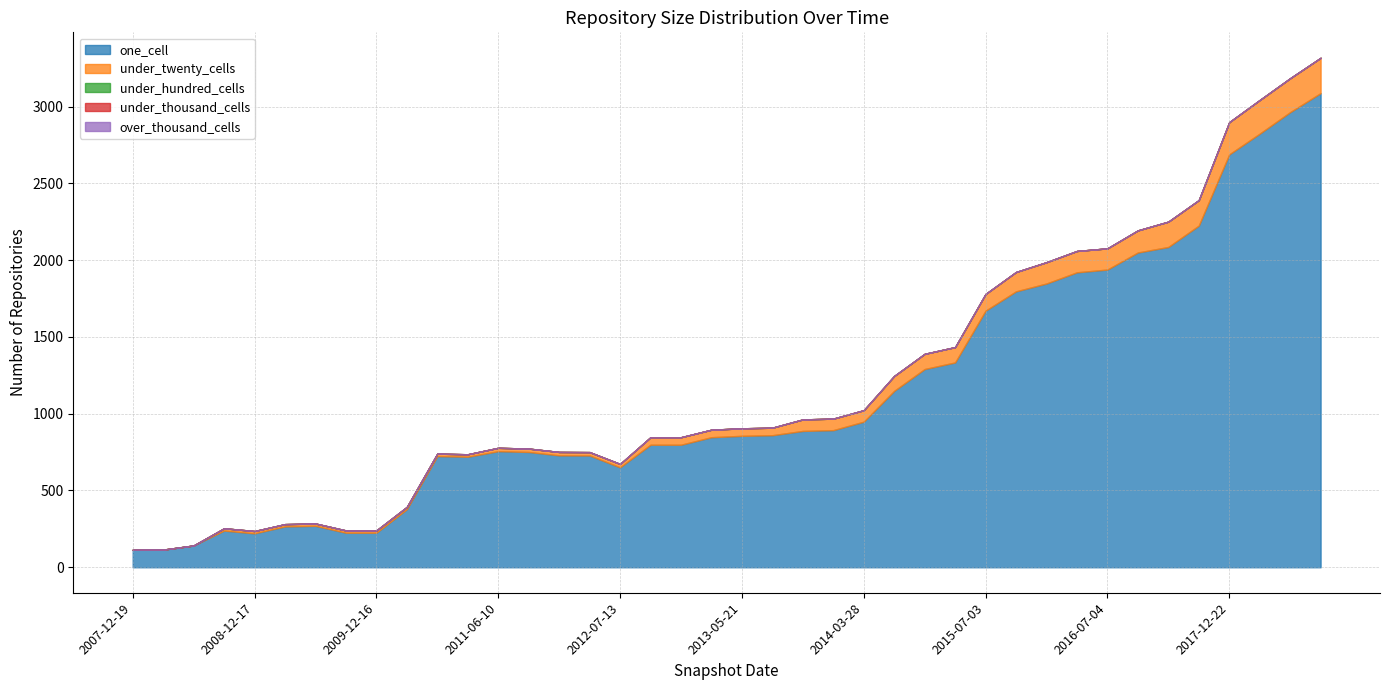

Between 2011-06-10 and 2016-10-07, which series saw the biggest shift?

one_cell